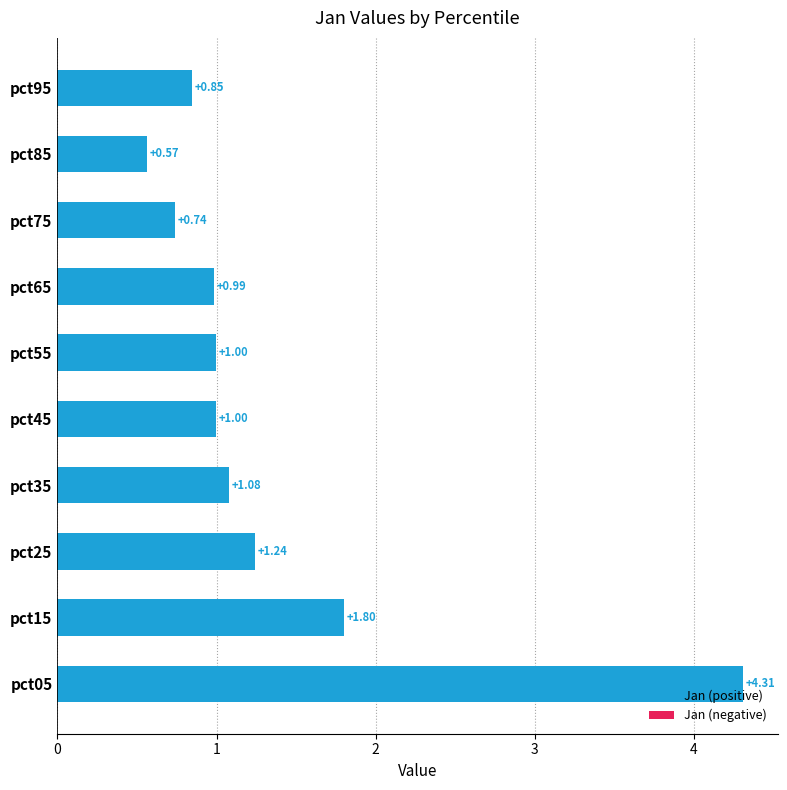

What is the change in value from pct25 to pct85?

-0.7